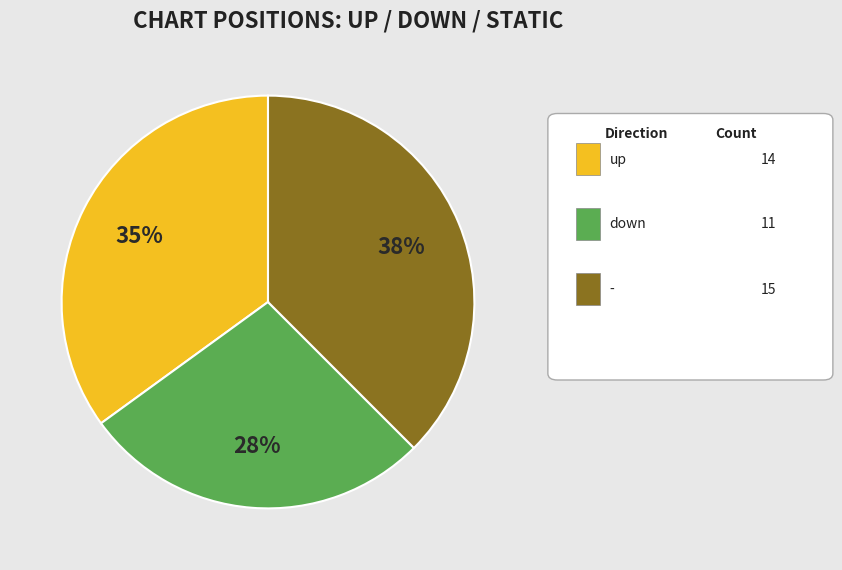

Does up represent more than half of the total?

No